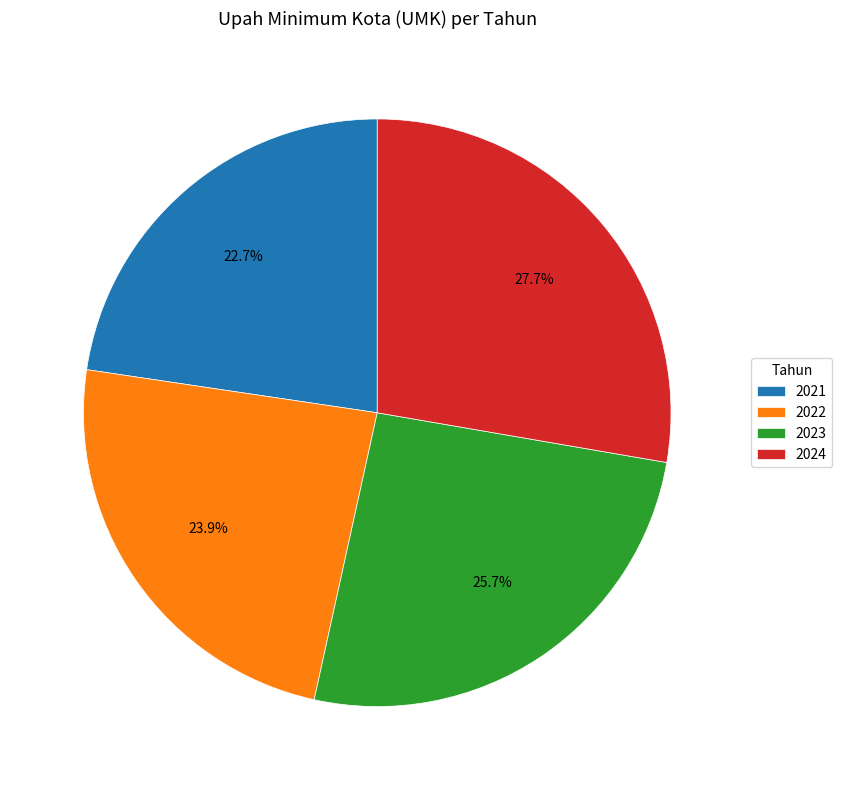

Which has a higher value, 2022 or 2021?

2022